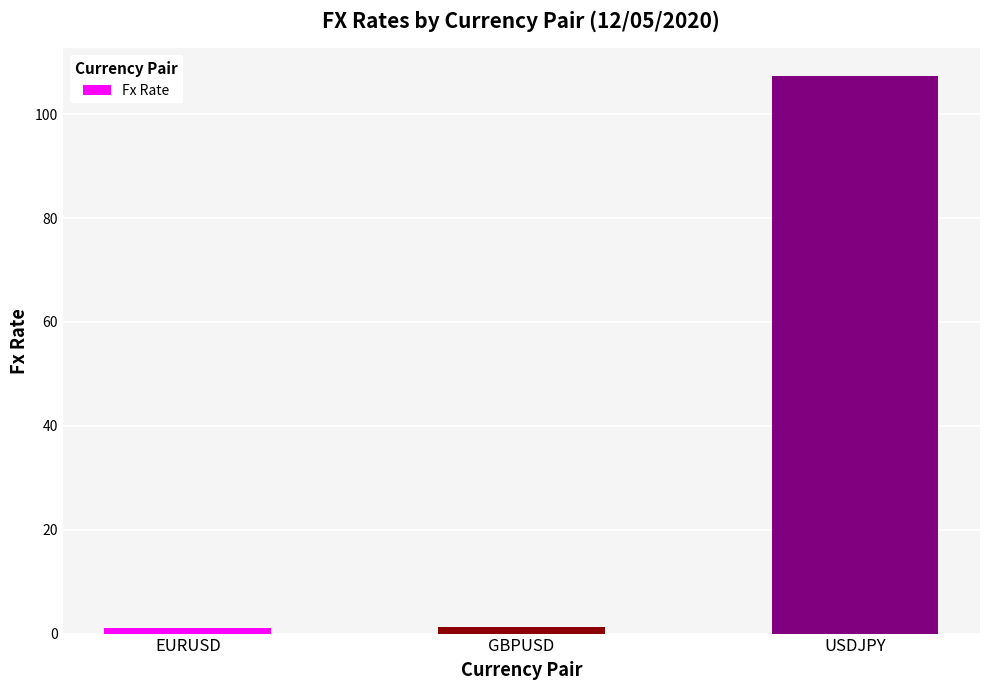

What is the minimum value shown in the chart?

1.1